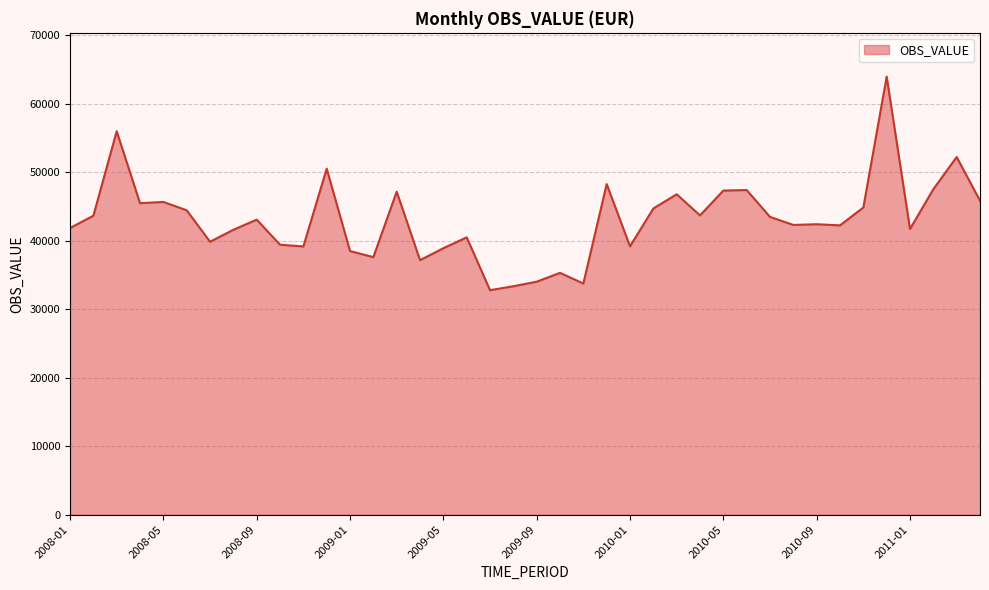

What is the greatest value displayed?

63978.4